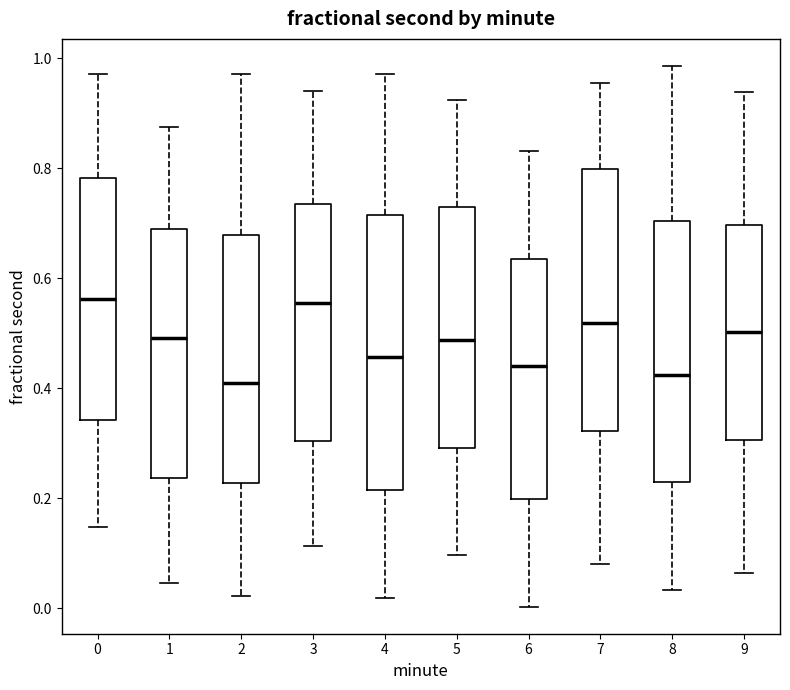

Where does the median line of the box at x = 9 sit on the y-axis? The values are not printed on the chart, so give them approximately, as read against the axis.

0.50